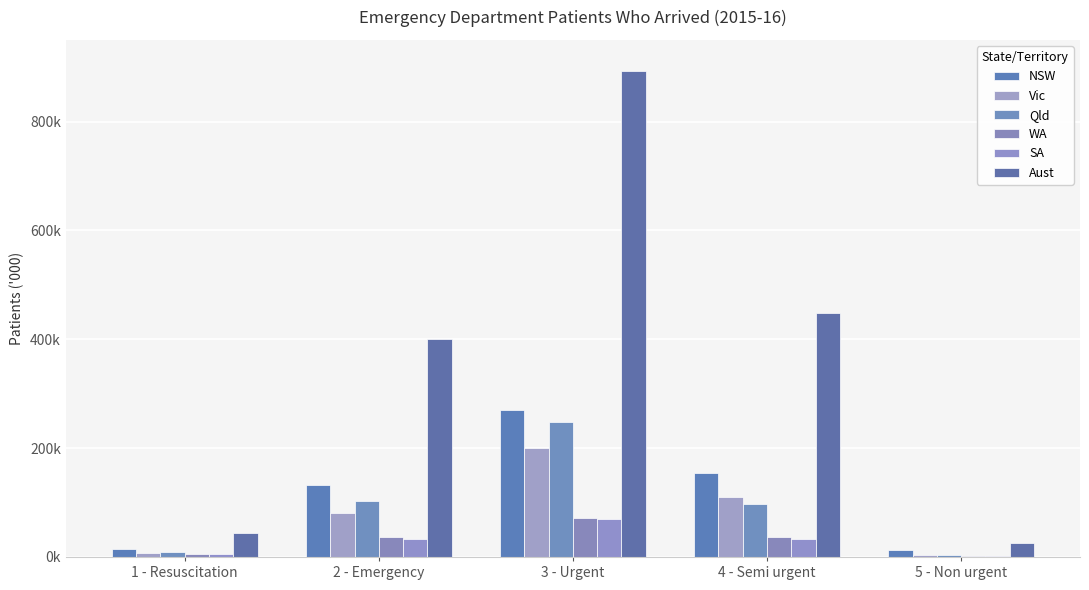

Which series has the largest range (max minus min)?

Aust